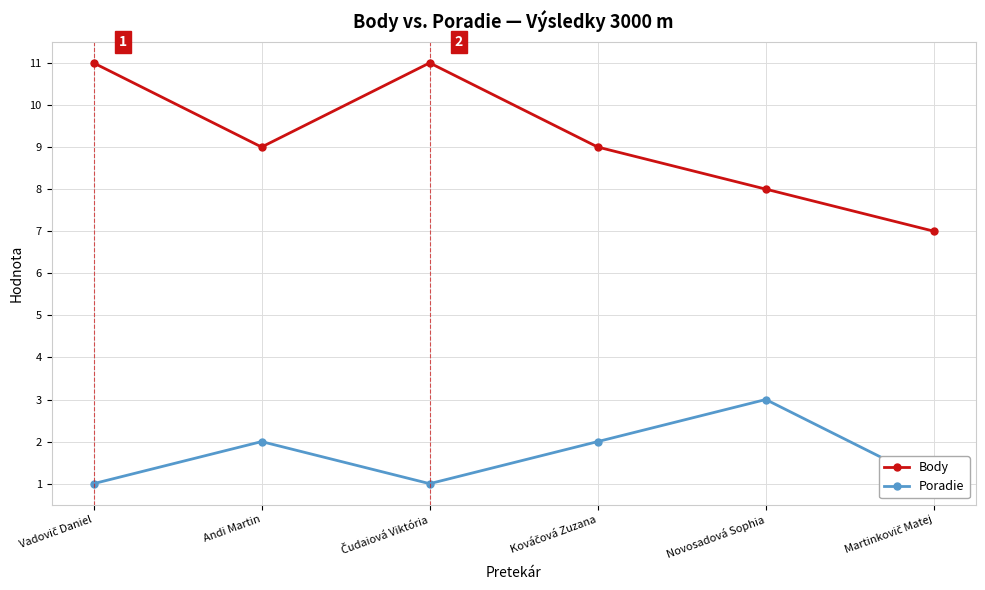

True or false: Poradie and Body cross at least once.

False